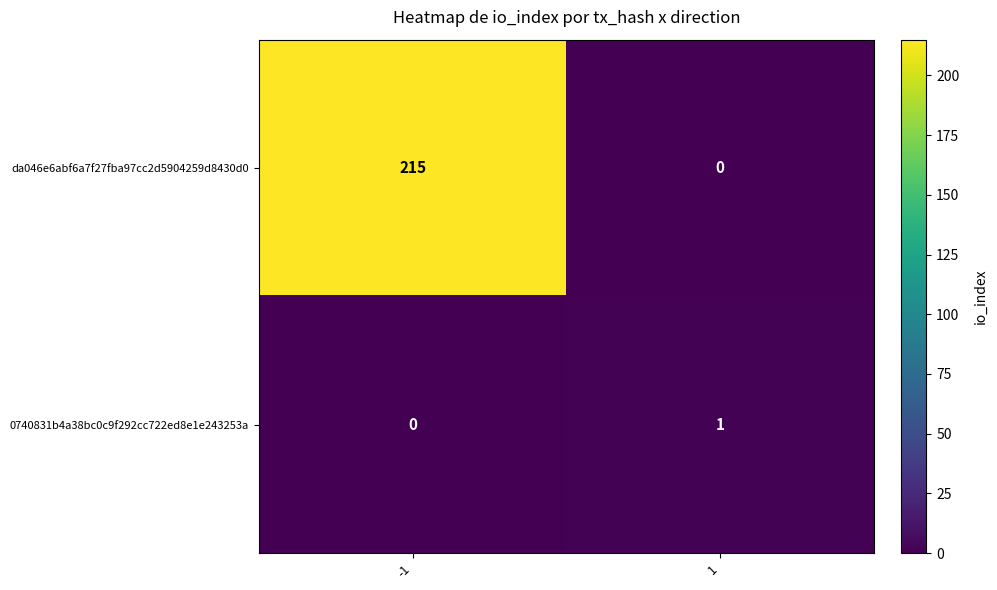

At -1, list the series in order from largest to smallest.

da046e6abf6a7f27fba97cc2d5904259d8430d0, 0740831b4a38bc0c9f292cc722ed8e1e243253a